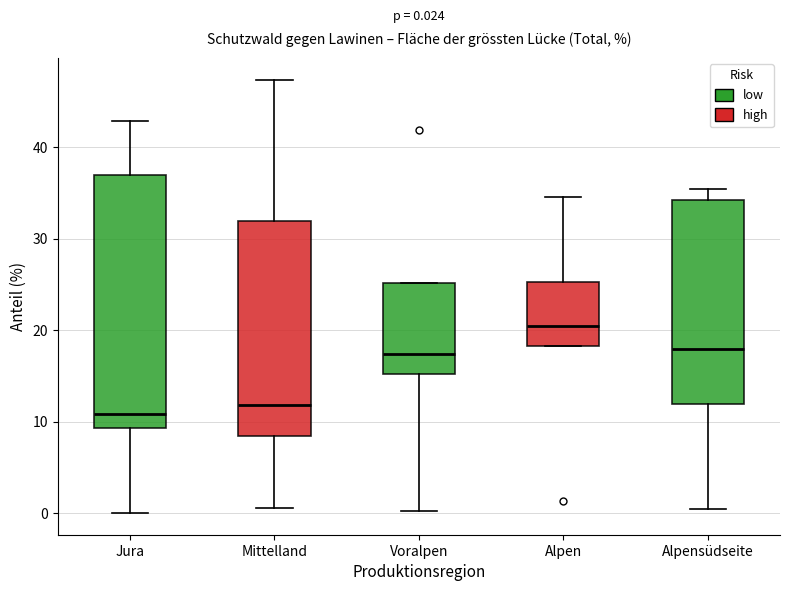

Comparing the boxes themselves (not the whiskers), which one is the tallest?

Jura